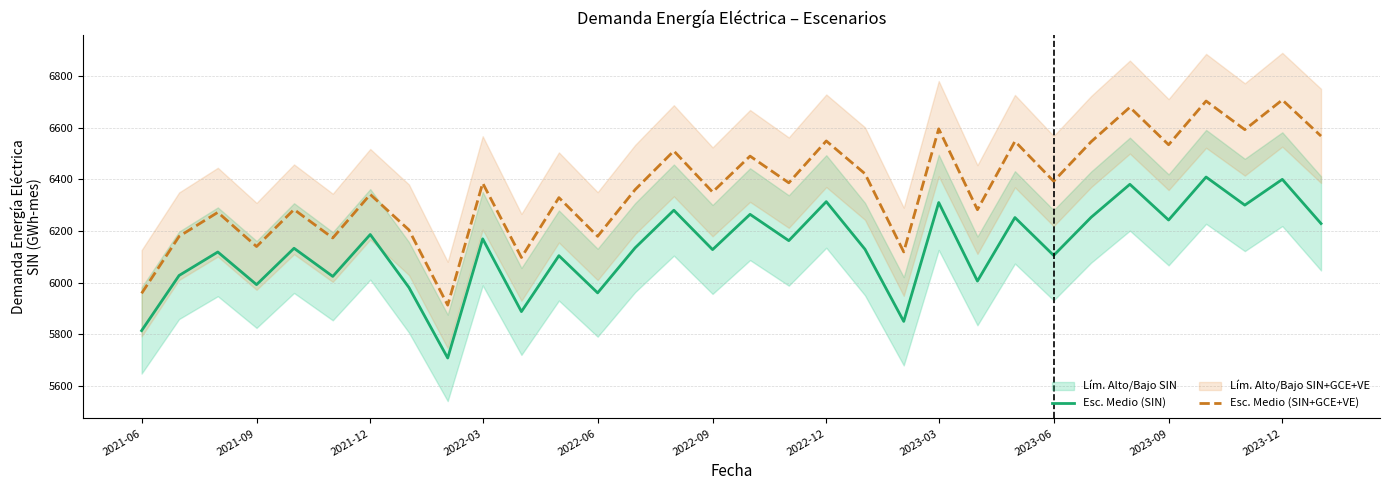

What is the highest value of the Esc. Medio (SIN) series?

6409.2